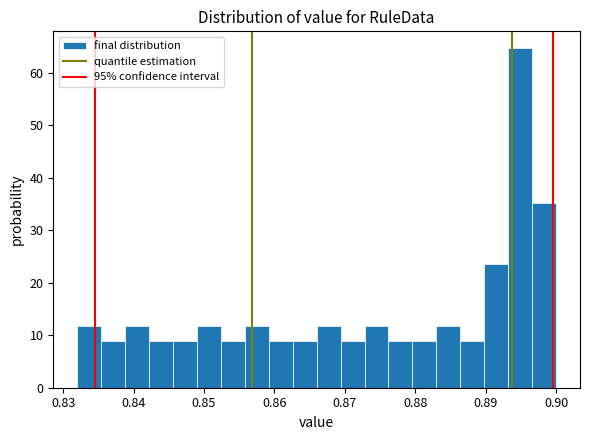

Read against the x-axis, roughly where is the centre of the tallest bar?

0.895